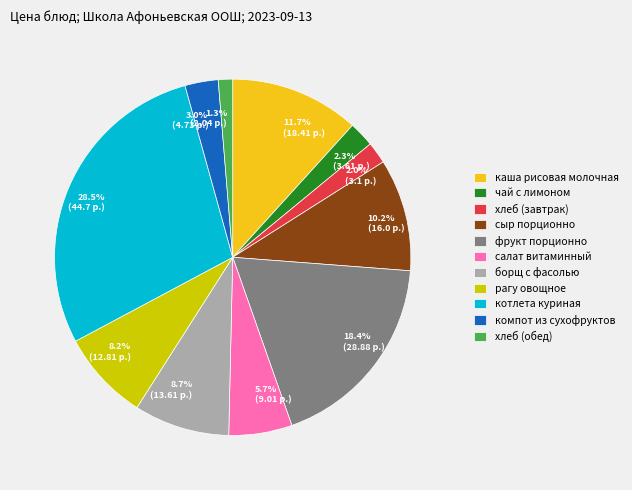

Does хлеб (обед) represent more than half of the total?

No